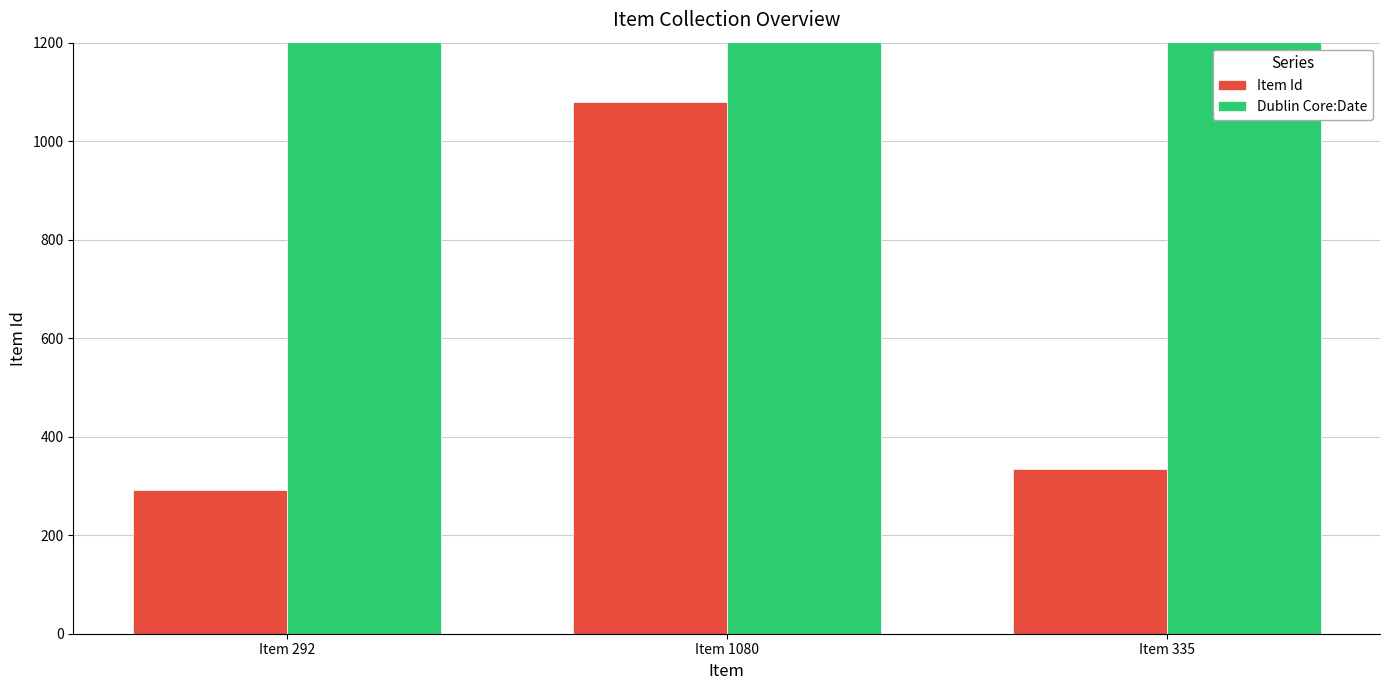

Reading left to right, list all the values displayed in this chart.

Item Id: 292	1080	335
Dublin Core:Date: 2010	2012	2012